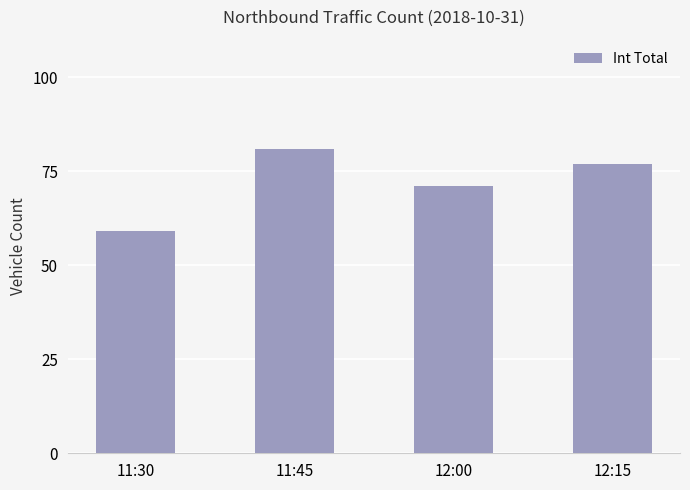

Where does the data first go above 77?

11:45